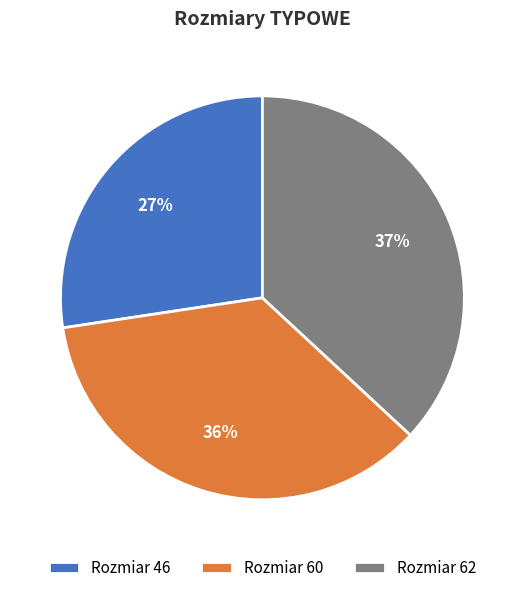

To the nearest percent, what is the average slice percentage?

33%